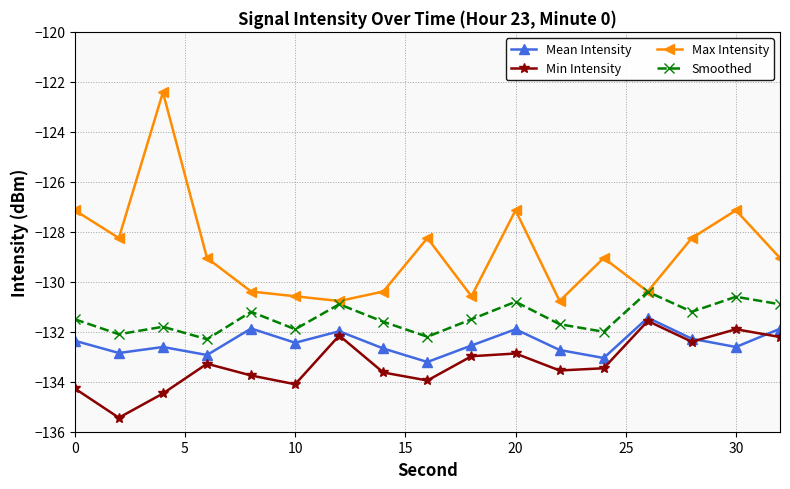

Rank the series by their average value, from highest to lowest.

Max Intensity, Smoothed, Mean Intensity, Min Intensity